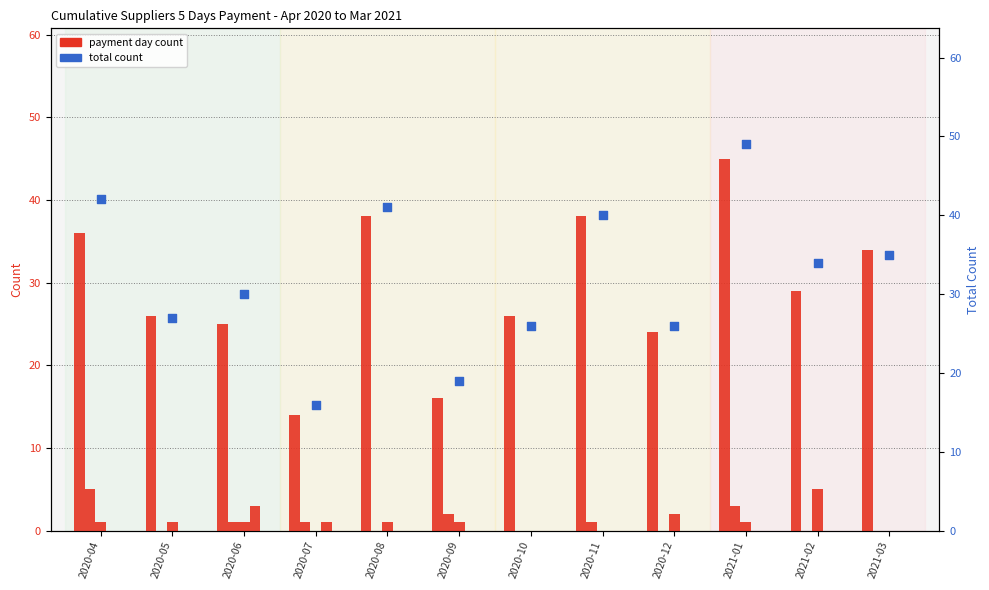

Which series has the largest total across all categories?

Total Count